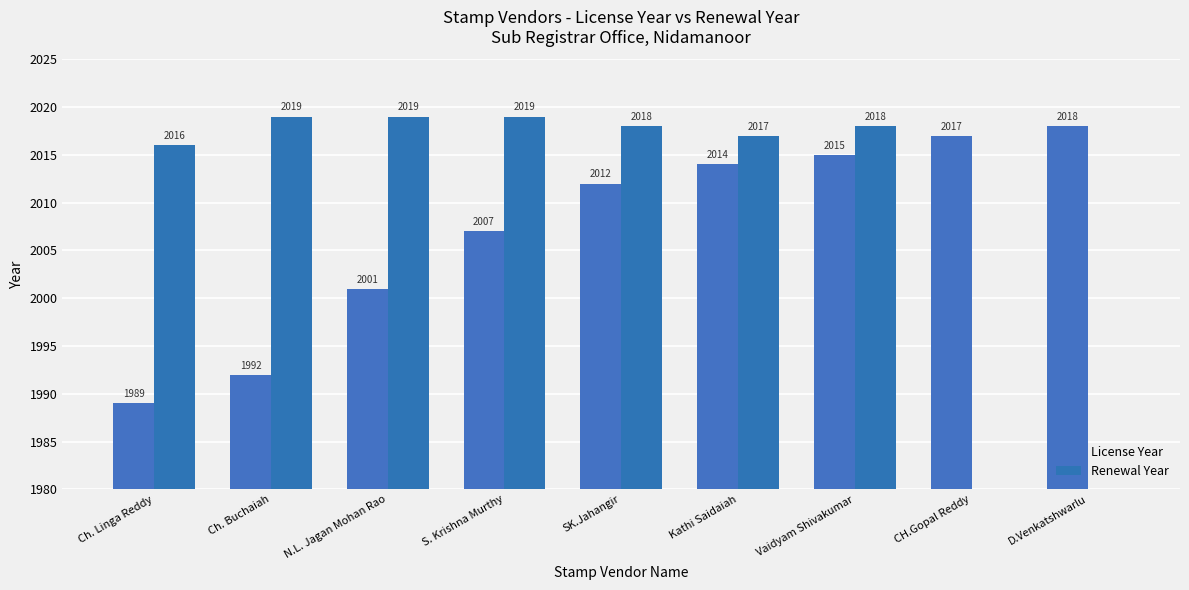

Rank the categories by License Year value from lowest to highest.

Ch. Linga Reddy, Ch. Buchaiah, N.L. Jagan Mohan Rao, S. Krishna Murthy, SK.Jahangir, Kathi Saidaiah, Vaidyam Shivakumar, CH.Gopal Reddy, D.Venkatshwarlu